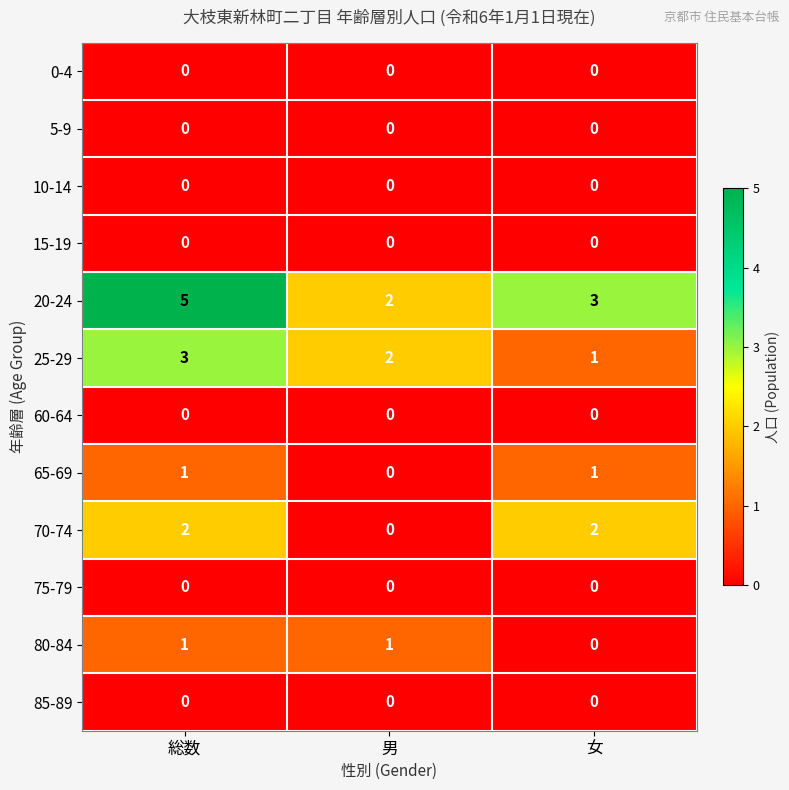

Which series has the largest total across all categories?

20-24